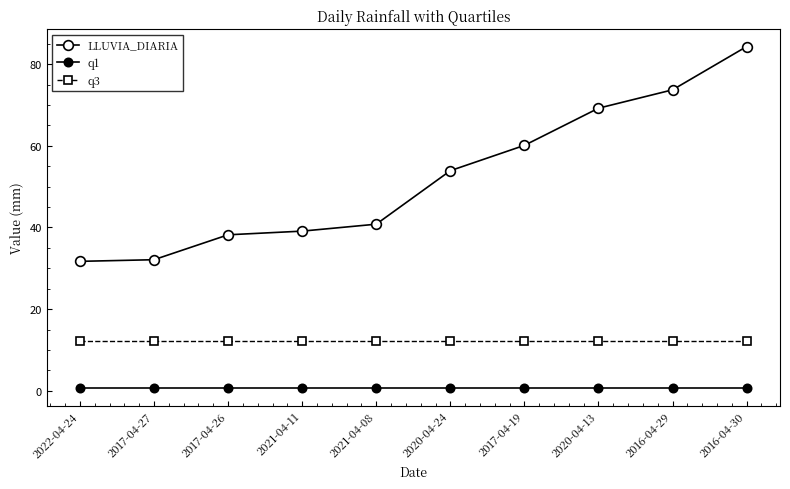

True or false: LLUVIA_DIARIA and q1 intersect in this chart.

False